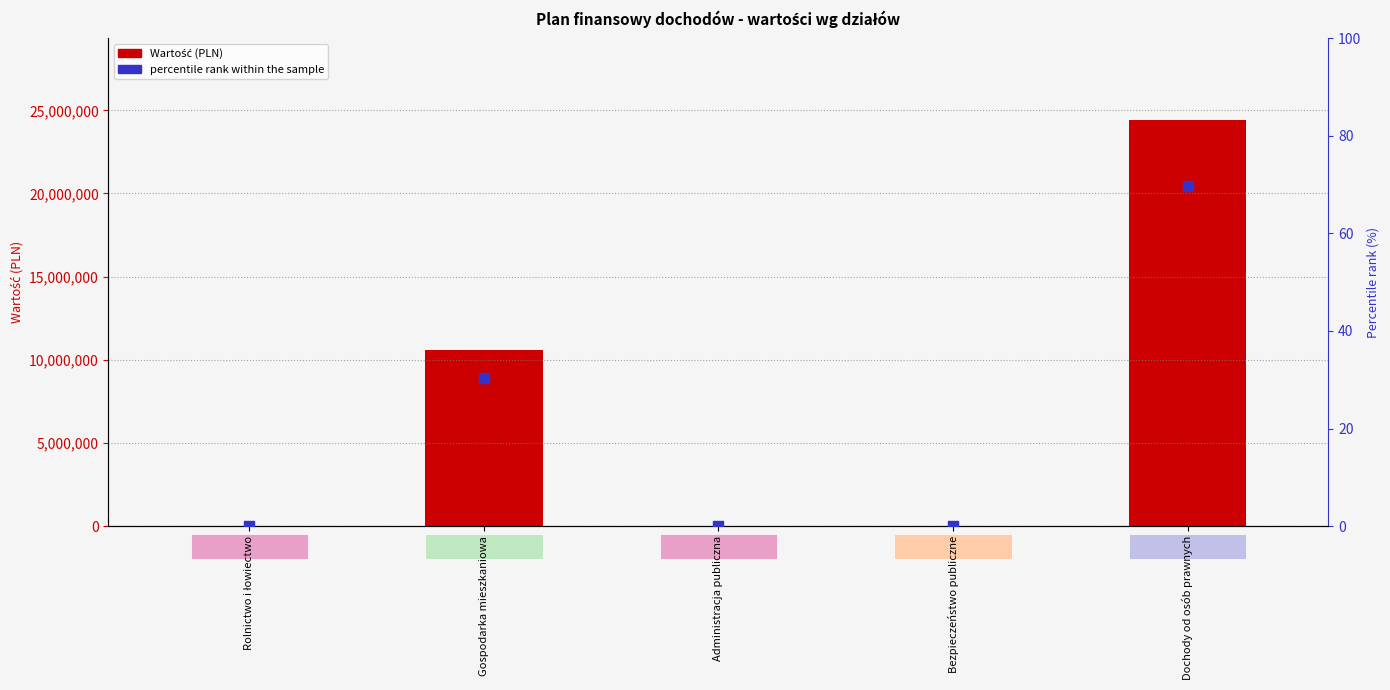

At how many categories does at least one series exceed 11125026?

1